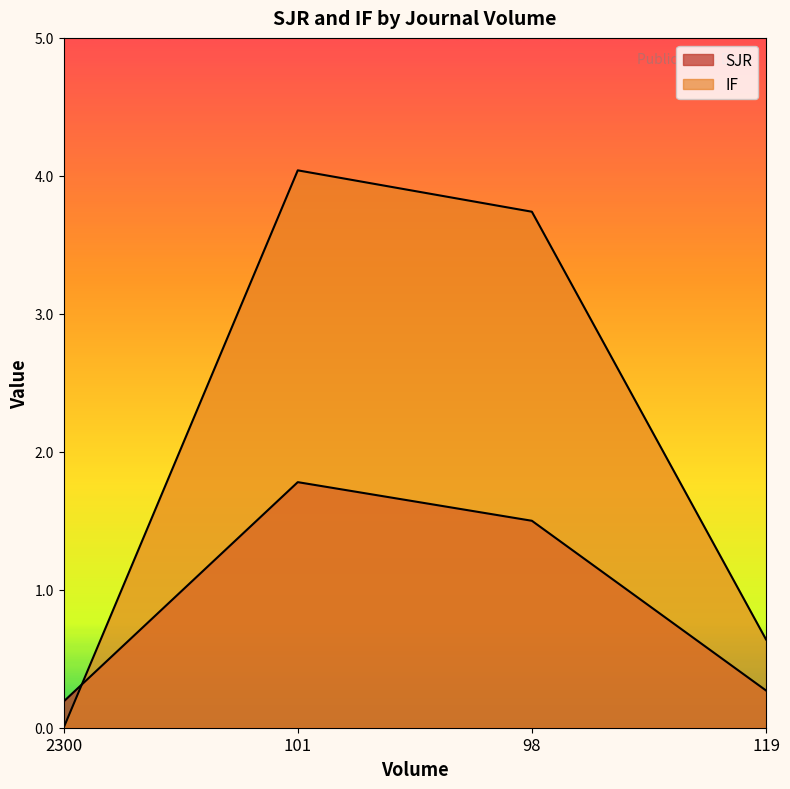

What is the total value across all series at 98?

5.2